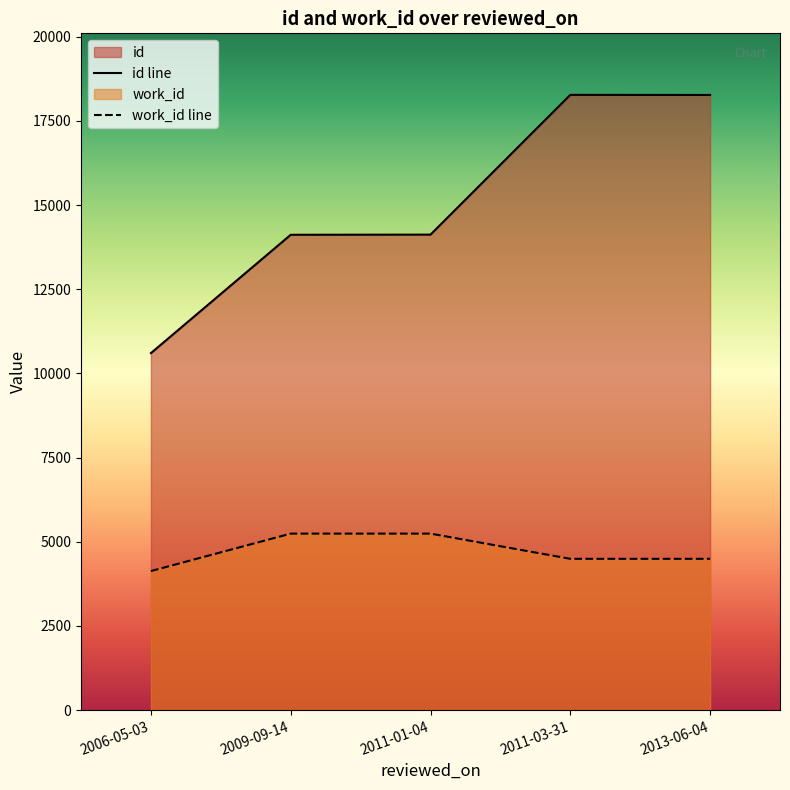

What is the difference between the second highest and second lowest values in the work_id line series?

749